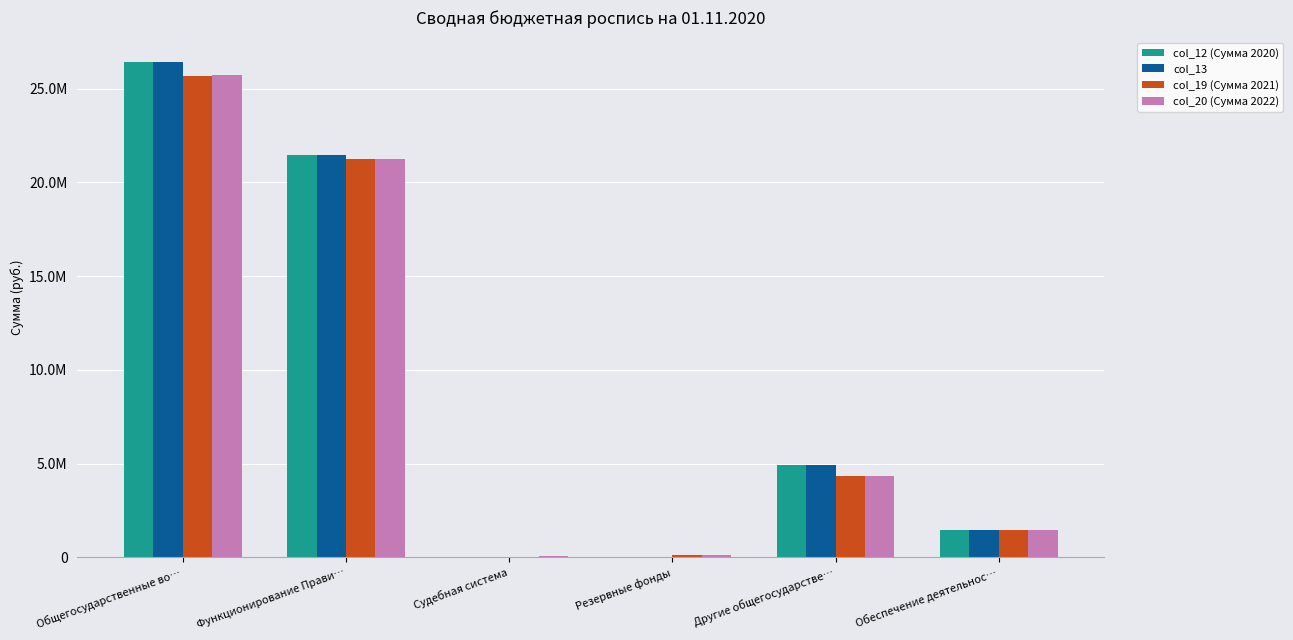

Are the bars grouped side by side (vs. stacked)?

Yes